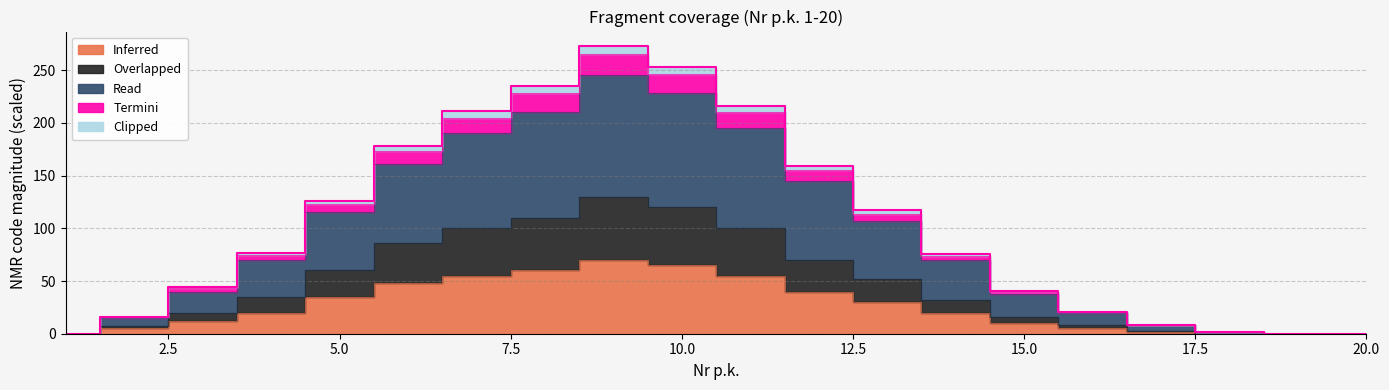

What is the difference between the Termini values at 11 and 2?

200